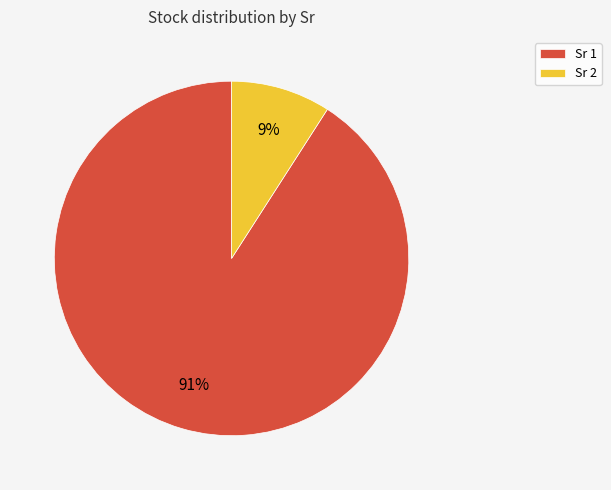

What is the smallest slice in the pie chart?

Sr 2